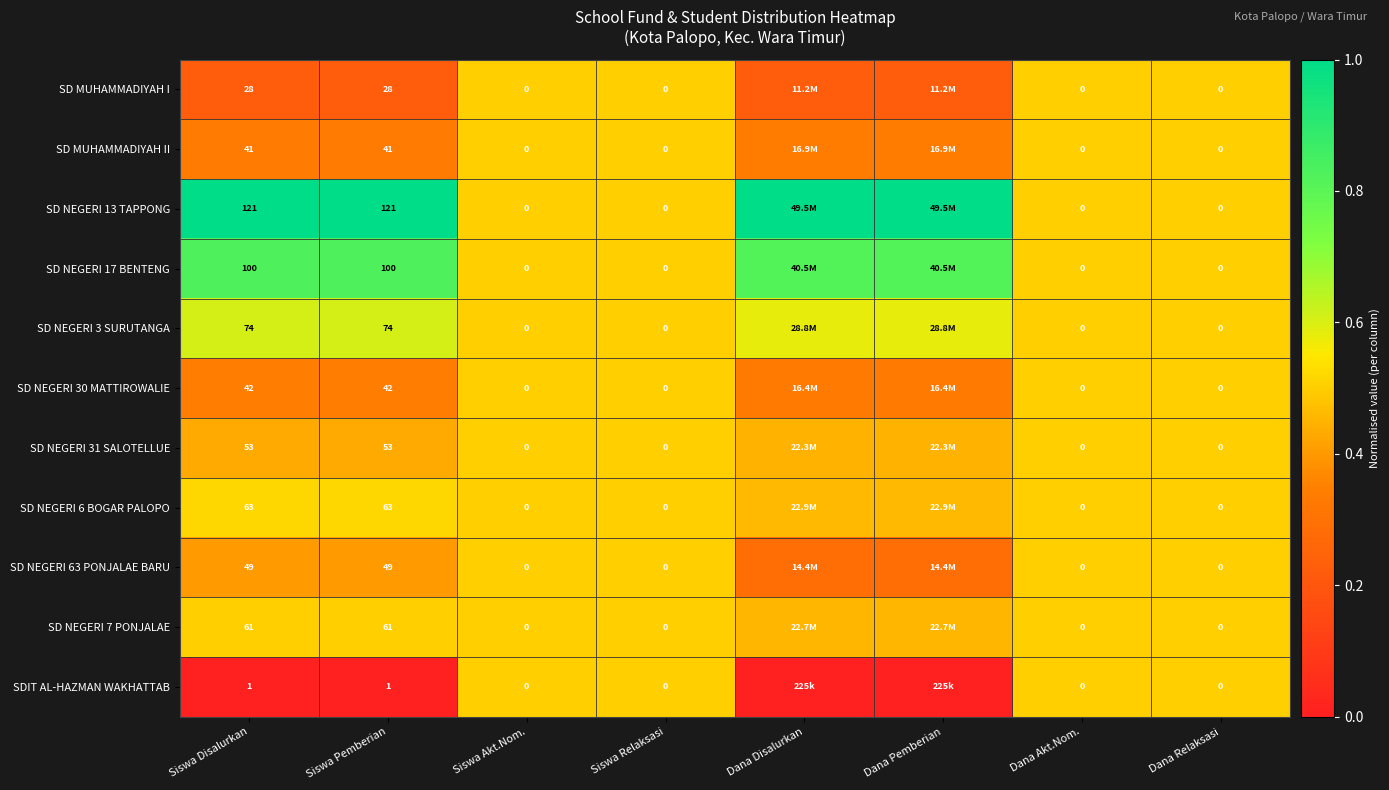

Which series has the largest total across all categories?

SD NEGERI 13 TAPPONG